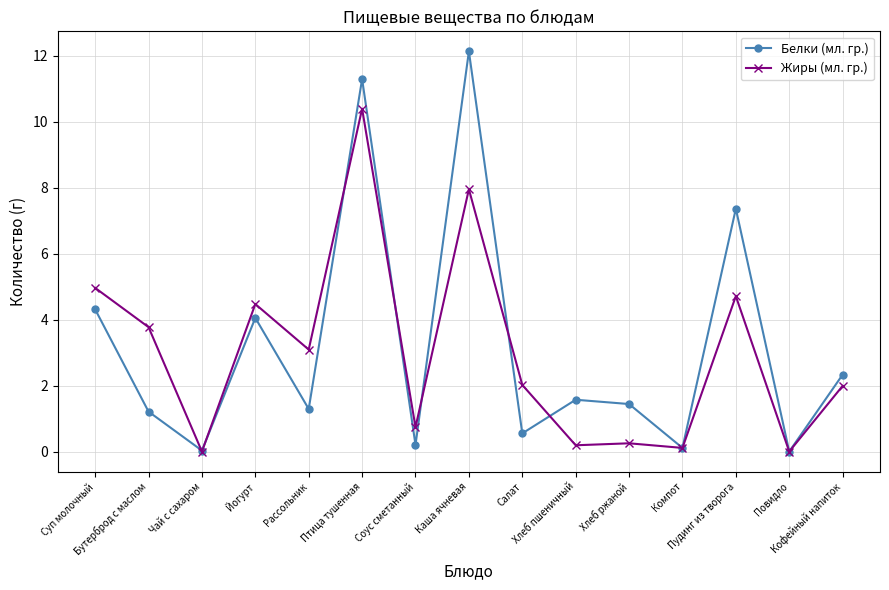

What is the label of the 3rd point from the right?

Пудинг из творога